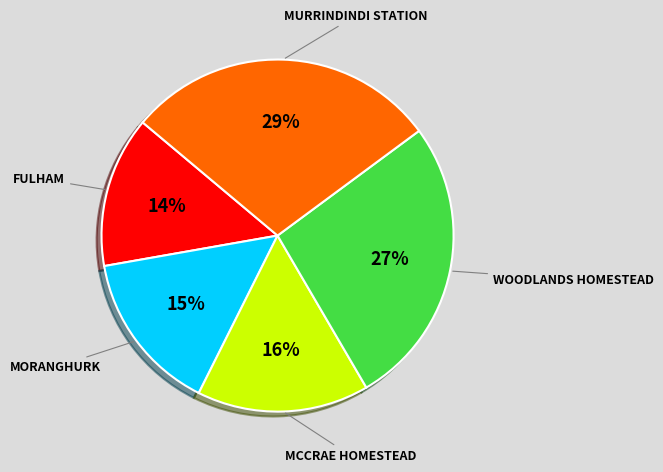

What percentage is the MORANGHURK slice, to the nearest percent?

15%